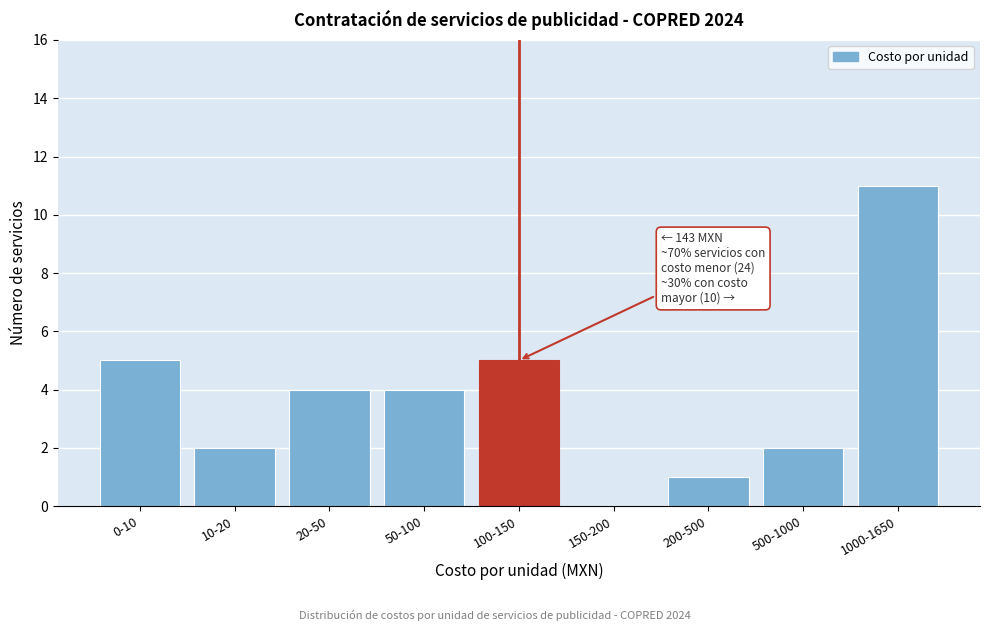

Reading left to right, list all the values displayed in this chart.

0-10=5	10-20=2	20-50=4	50-100=4	100-150=5	150-200=0	200-500=1	500-1000=2	1000-1650=11